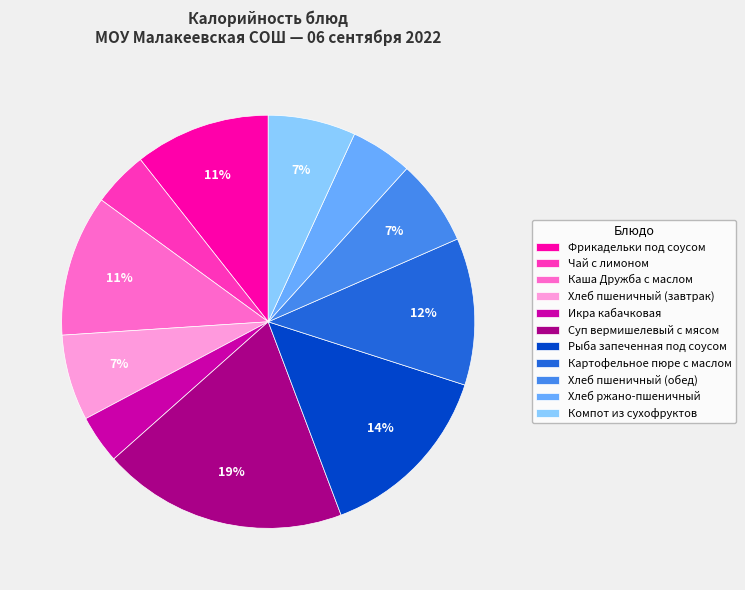

To the nearest percent, what is the combined percentage of Икра кабачковая and Суп вермишелевый с мясом?

23%